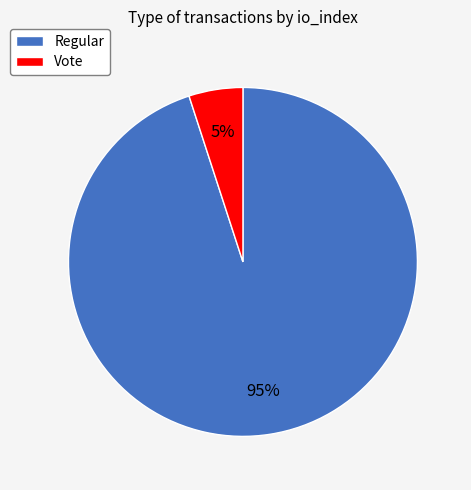

What is the largest slice in the pie chart?

Regular